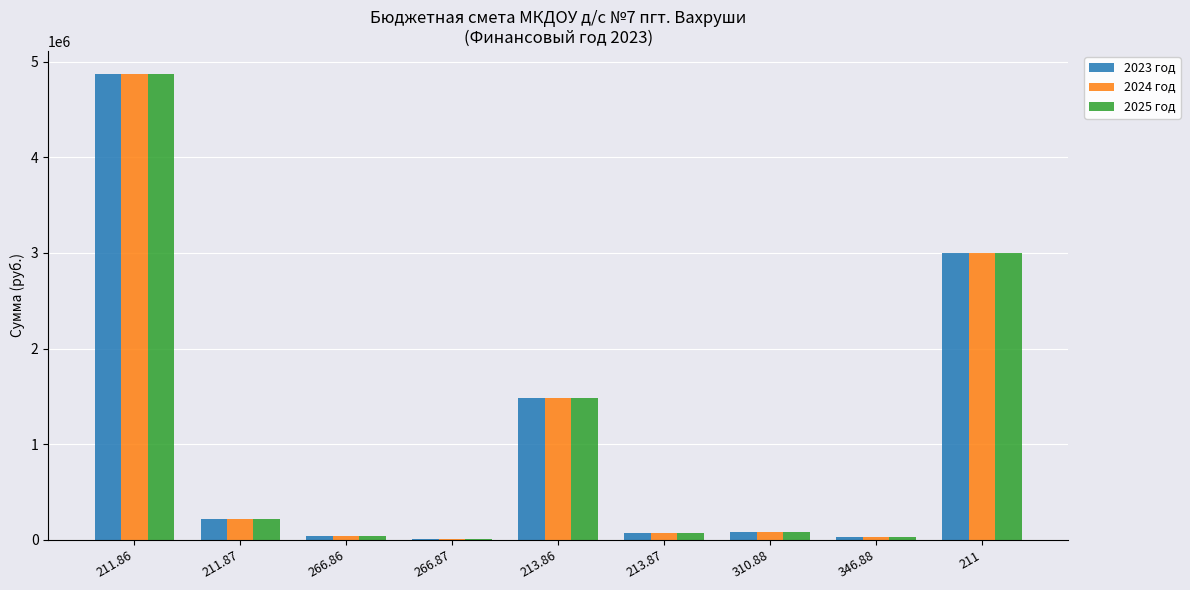

The 2025 год series shows 66800 at 213.87. True or false?

True